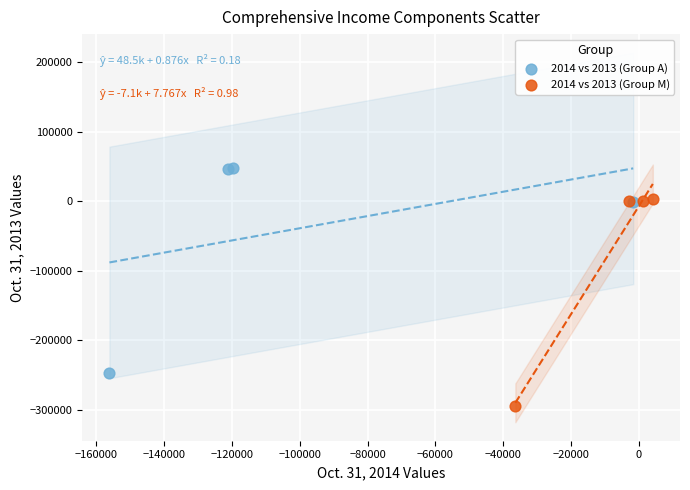

Which series contains the highest Y value?

2014 vs 2013 (Group A)